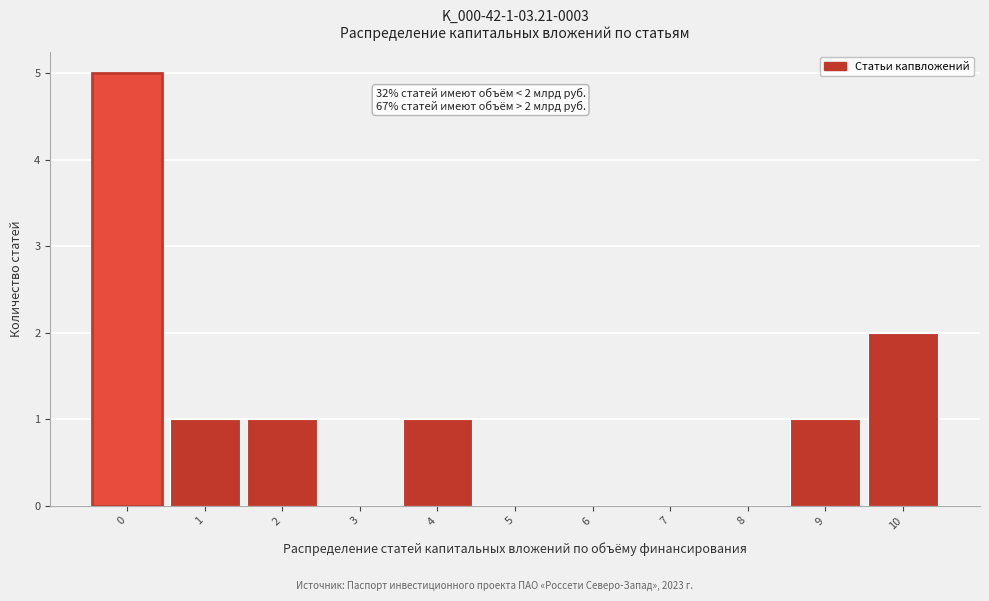

Reading right to left, list all the values displayed in this chart.

10=2	9=1	8=0	7=0	6=0	5=0	4=1	3=0	2=1	1=1	0=5